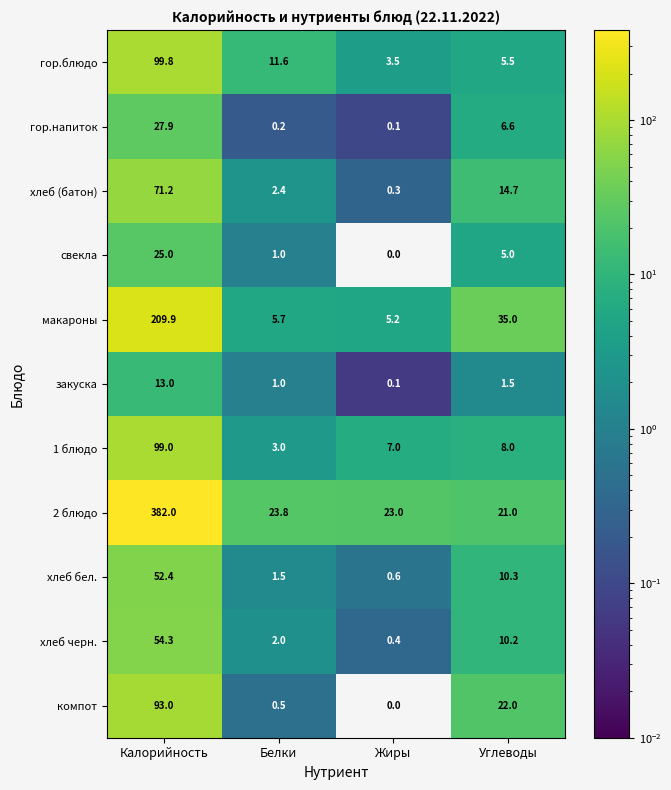

At which category does the chart reach its minimum across all series?

Жиры